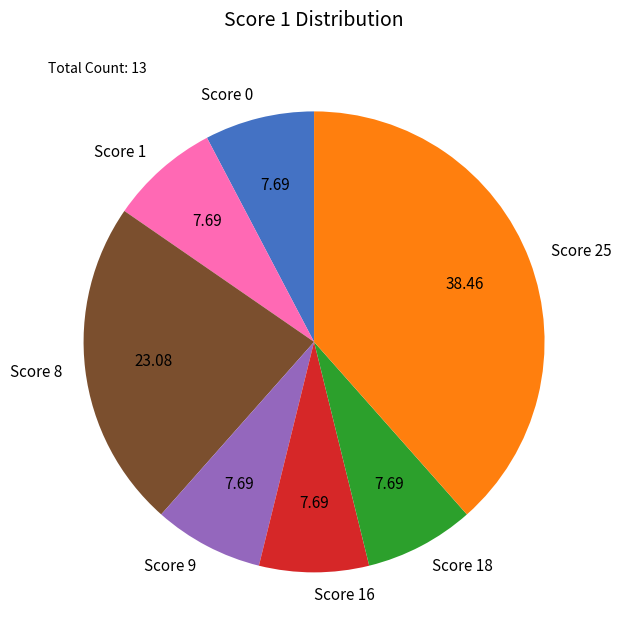

Approximately how many times larger is the value at Score 16 compared to Score 0?

1.0